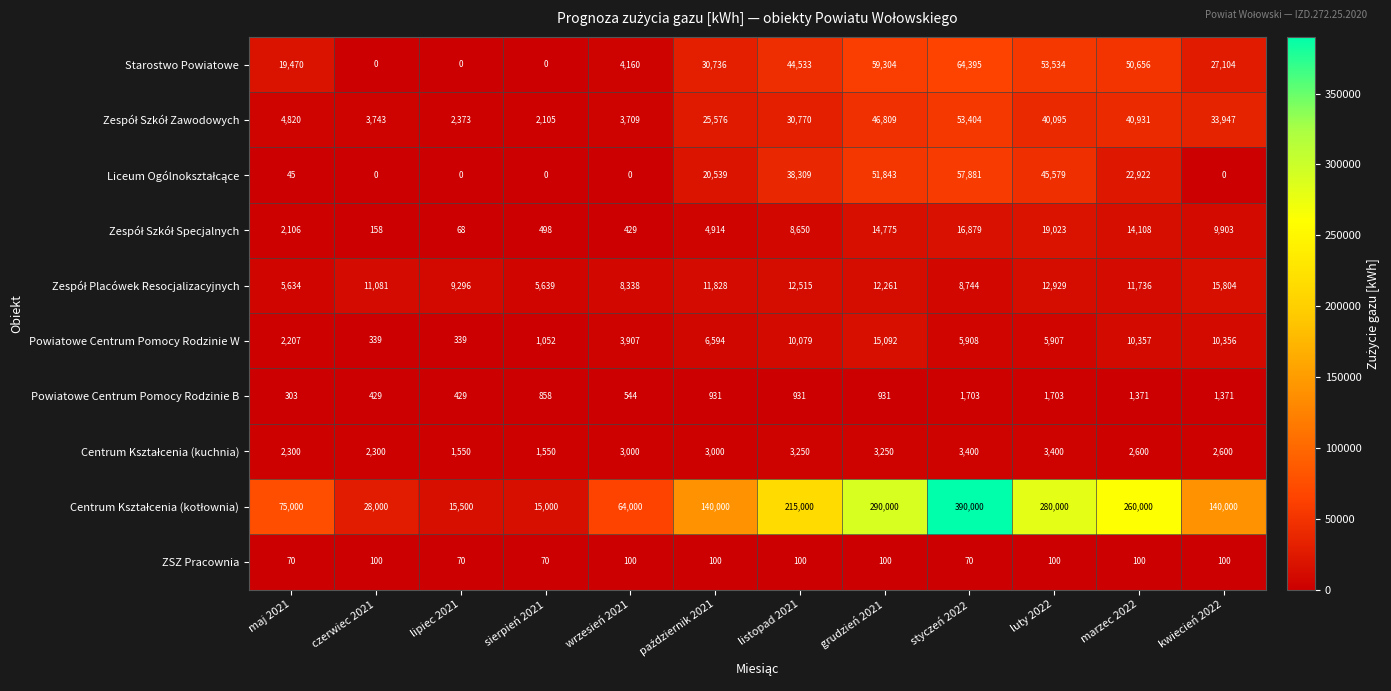

At which category does the chart reach its peak across all series?

styczeń 2022